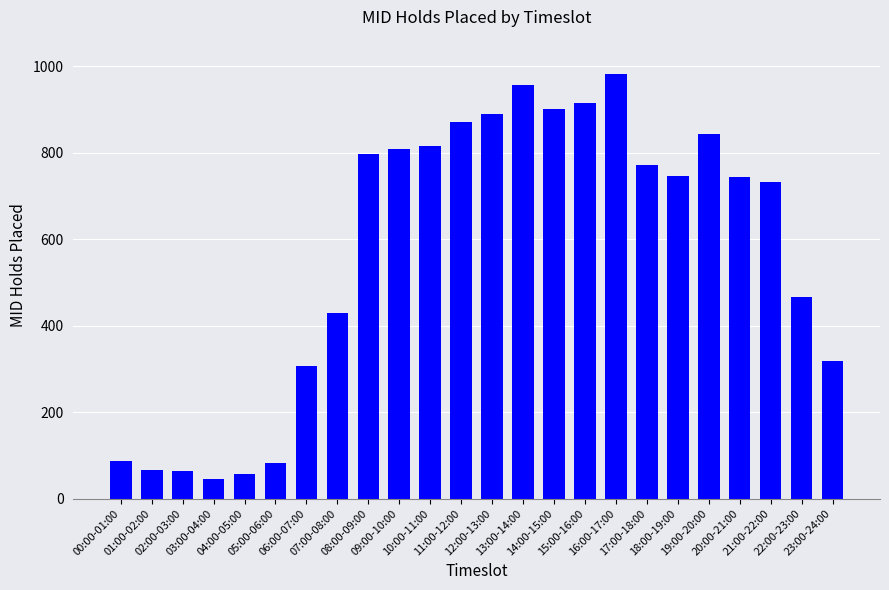

What is the label of the 3rd bar from the right?

21:00-22:00